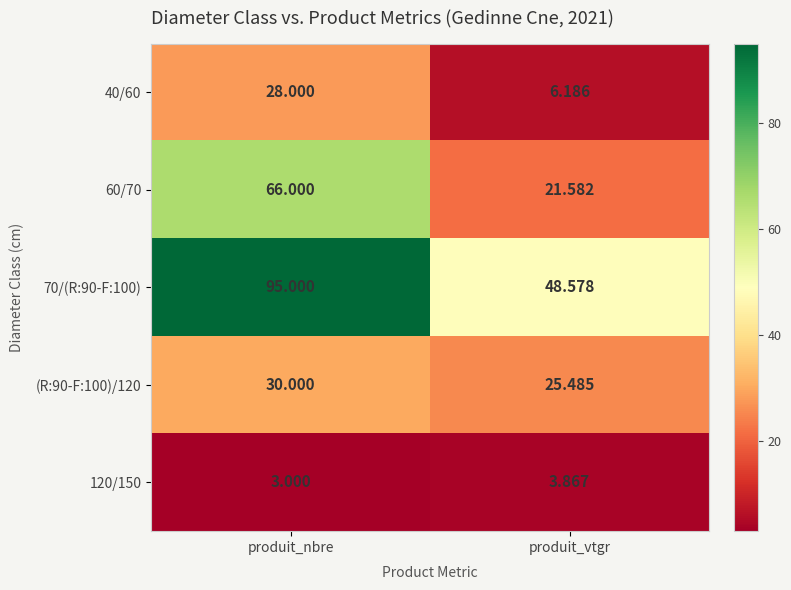

At which category is the sum across all series the highest?

produit_nbre